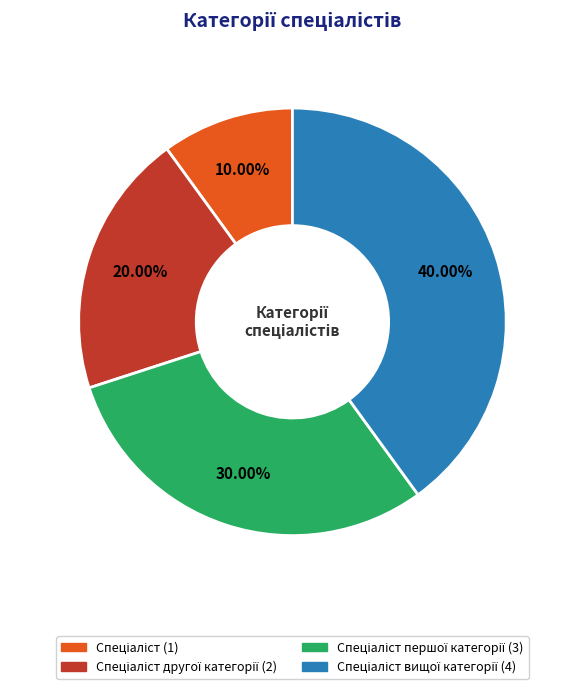

Is there a majority slice in this chart?

No